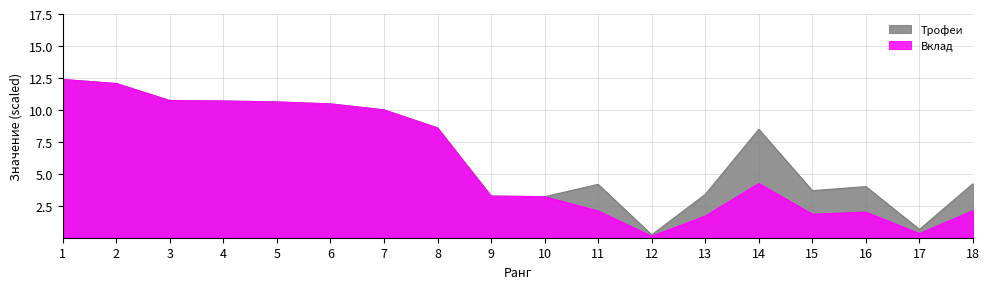

What is the sum of all Вклад values?

106.4